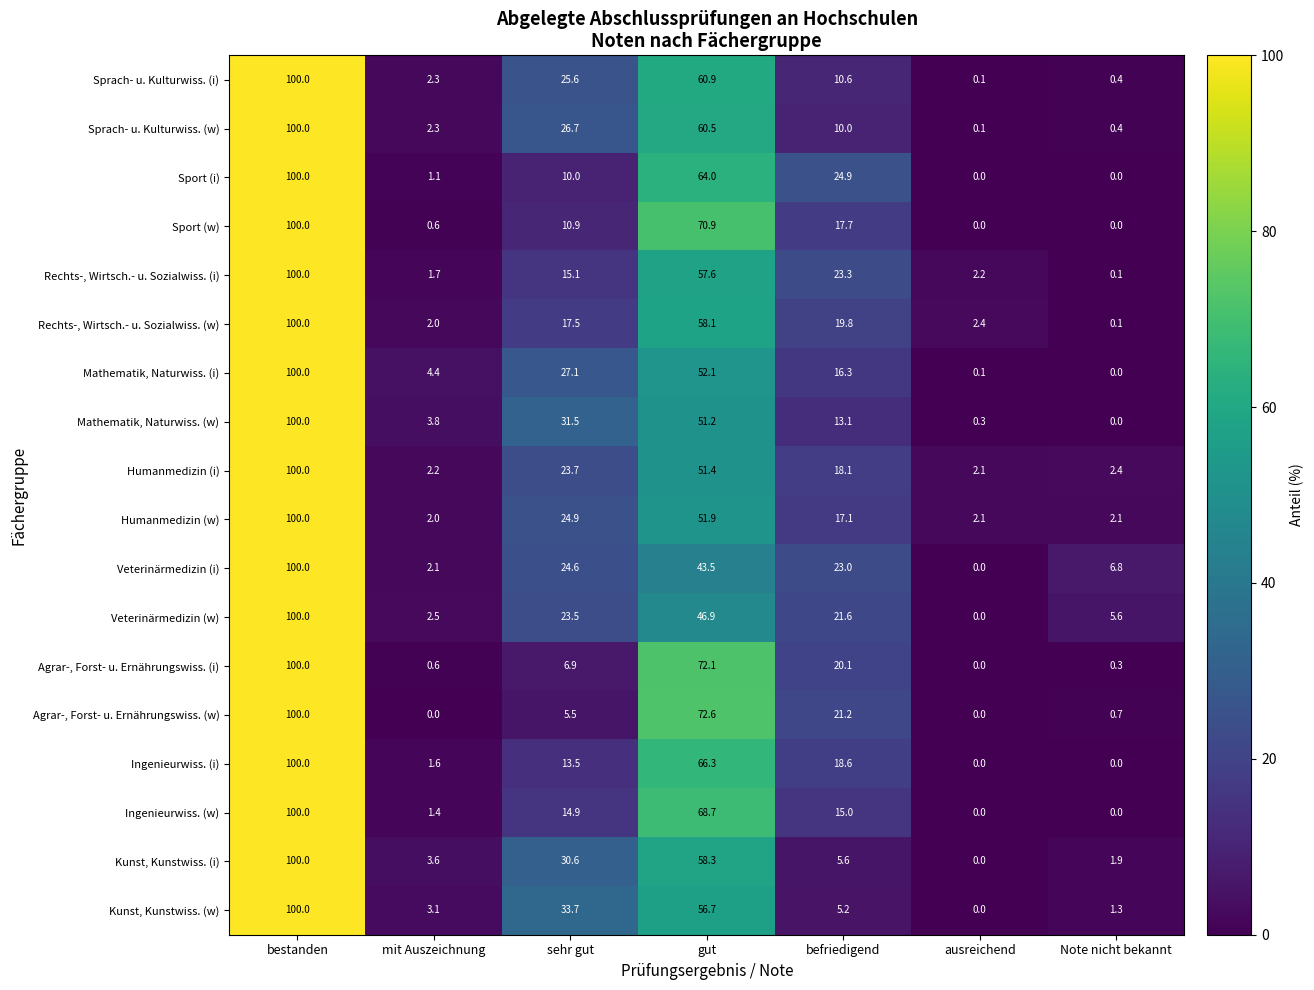

What is the sum of the Veterinärmedizin (i) values at gut and mit Auszeichnung?

45.6